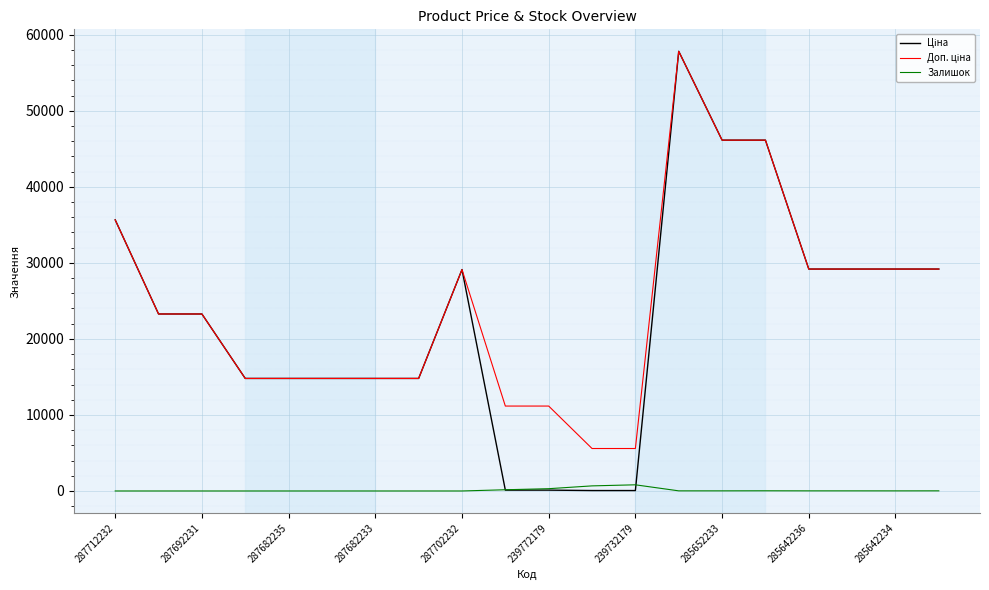

What is the greatest value displayed?

57826.2